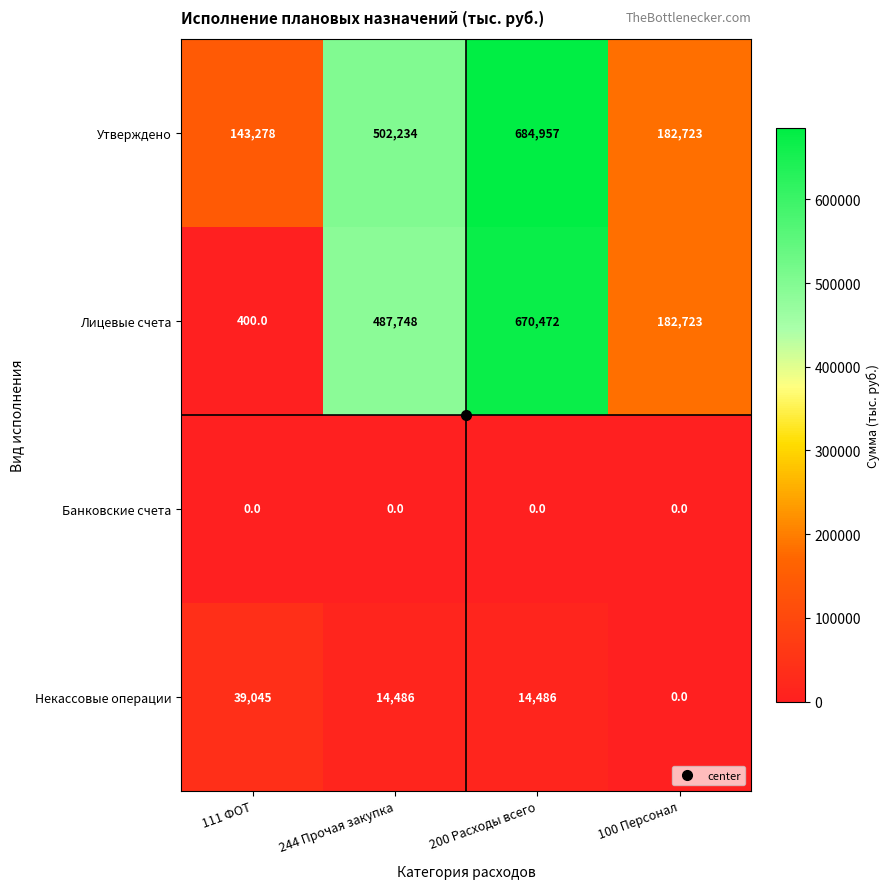

At which label does Лицевые счета reach its peak?

200 Расходы всего